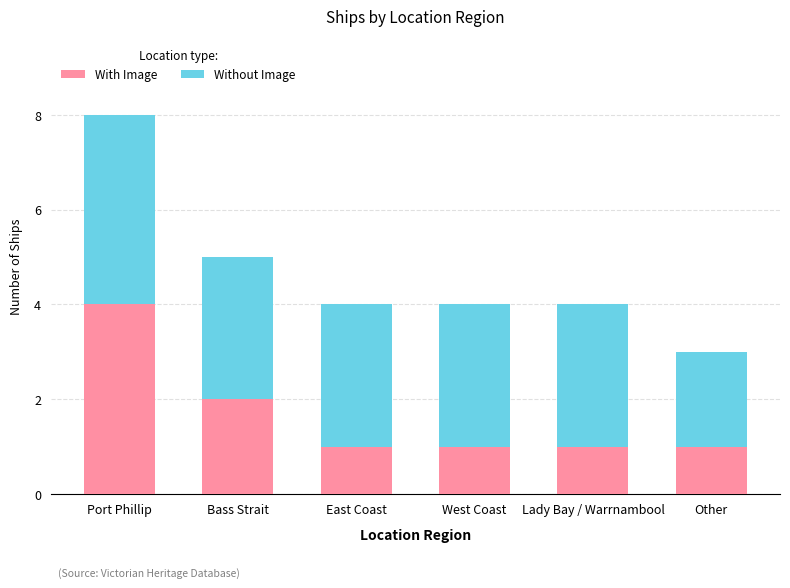

Is it true that With Image equals 1 at Bass Strait?

False